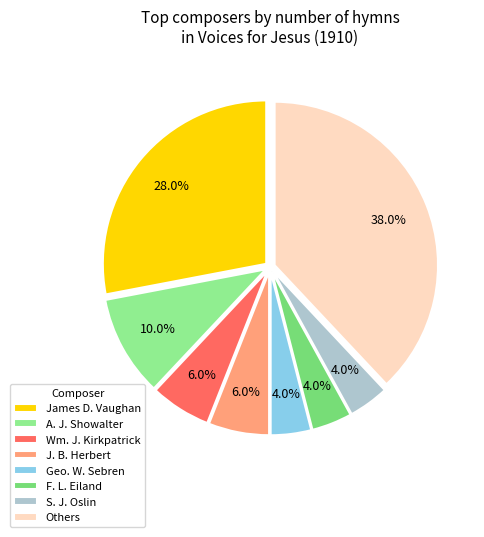

What is the largest slice in the pie chart?

Others